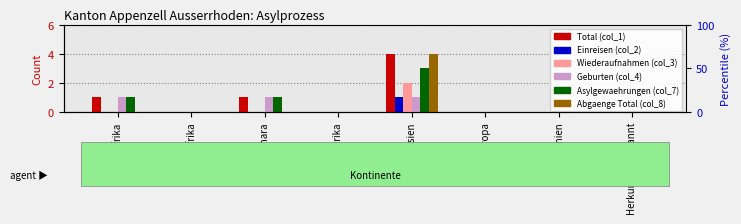

How many bars are there in total?

48